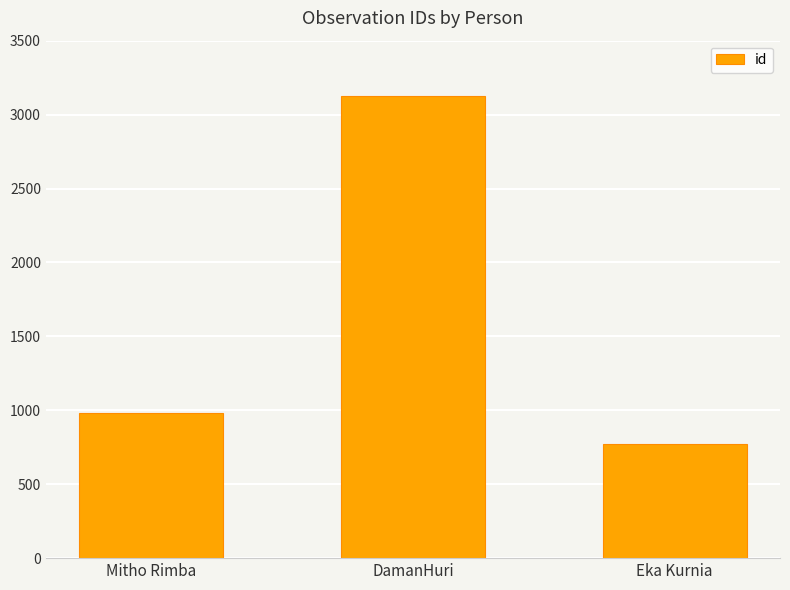

What is the average value?

1628